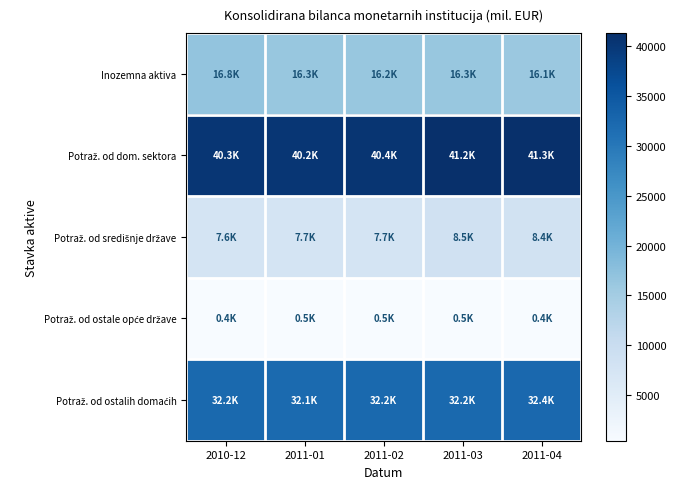

What is the spread (max minus min) of values at 2011-02?

39954.9